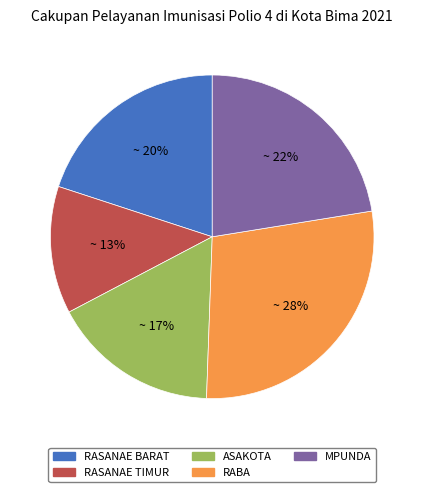

Is RASANAE TIMUR the majority of the pie?

No